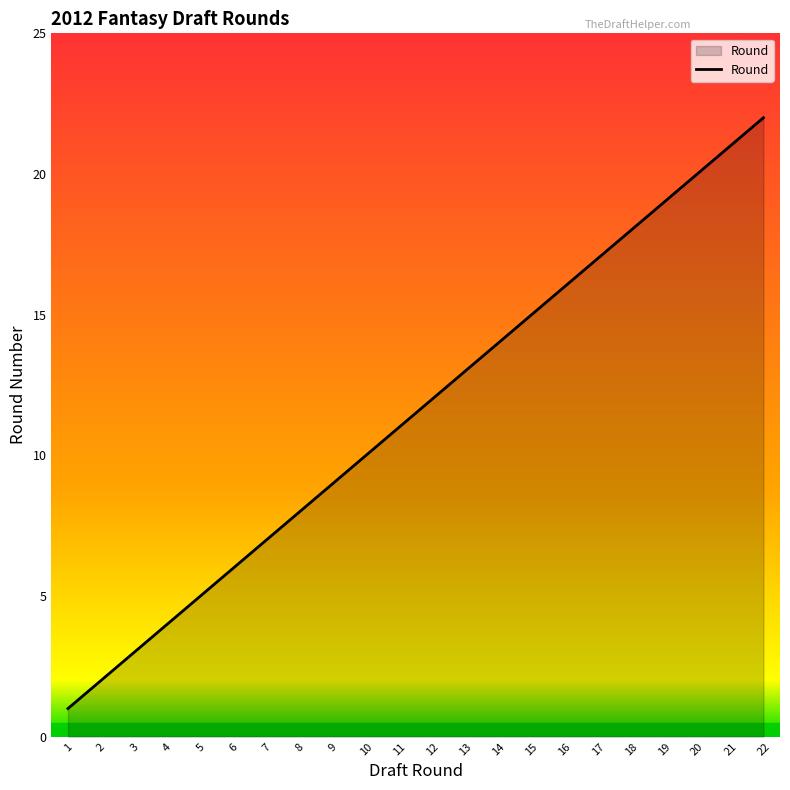

At which label is the value closest to 11?

11